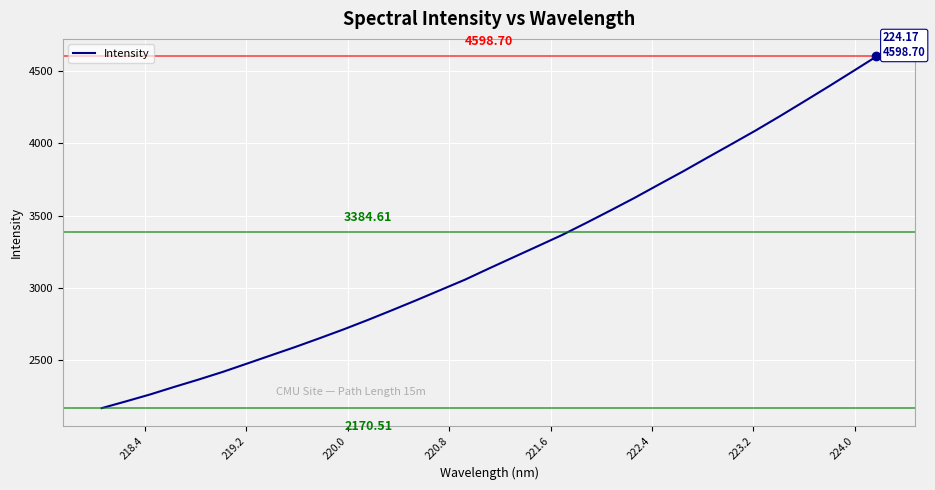

What is the difference between the maximum and minimum values?

2428.2